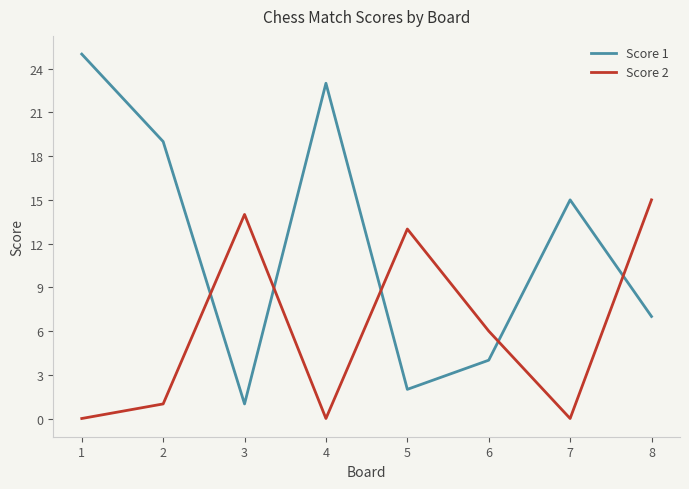

What is the average value of the Score 1 series?

12